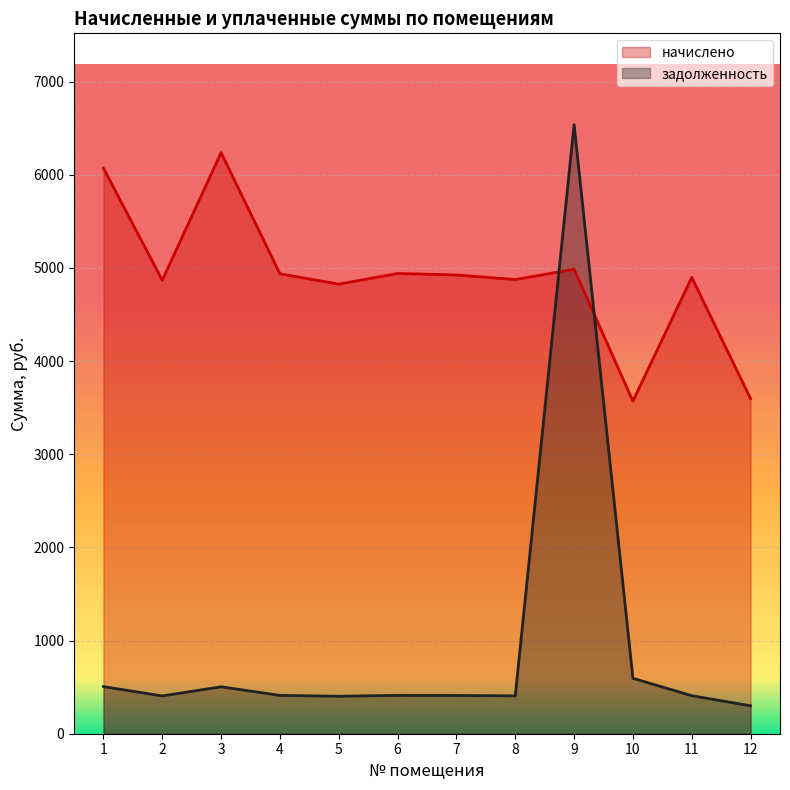

Rank the series by their maximum value, from lowest to highest.

начислено, задолженность